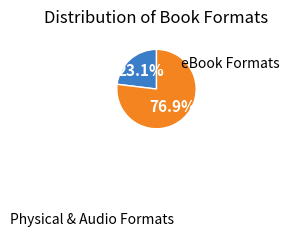

Is there a majority slice in this chart?

Yes